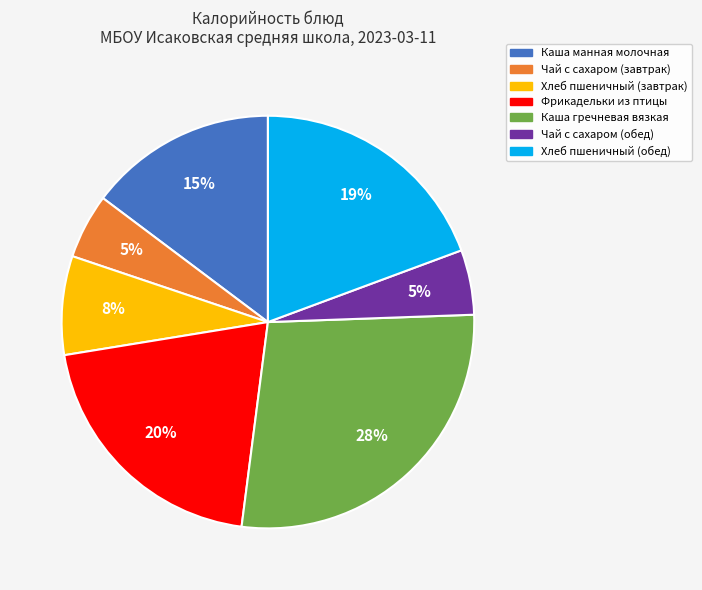

To the nearest percent, what is the average slice percentage?

14%